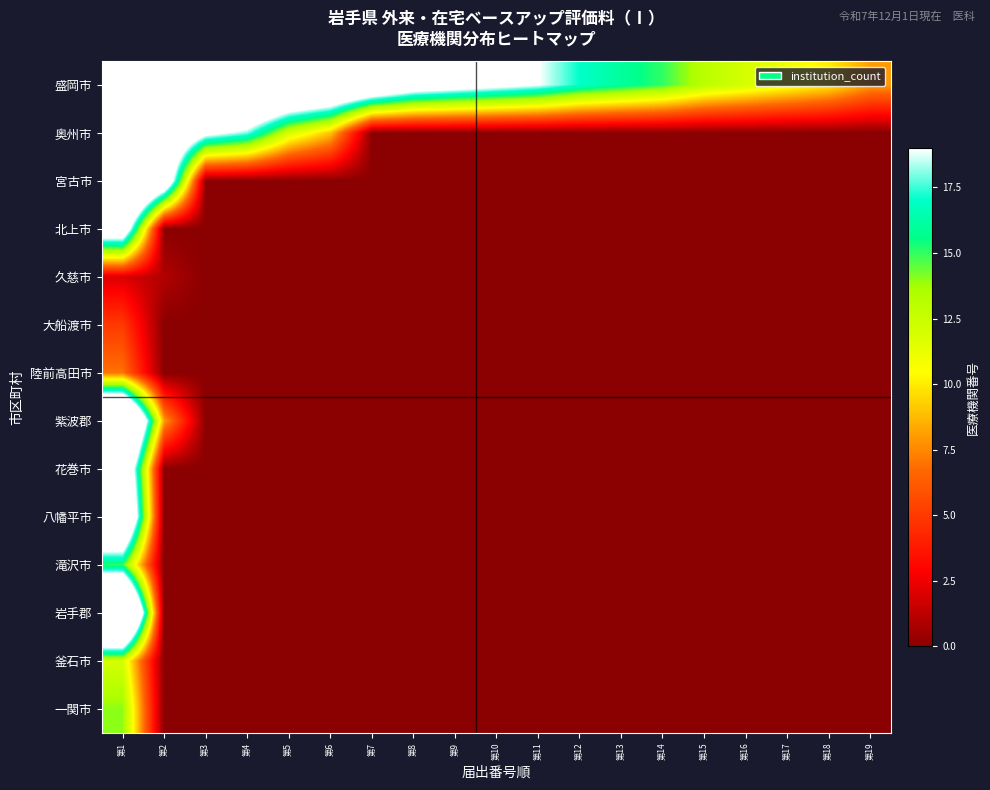

Reading left to right, transcribe all the data shown in this chart.

盛岡市: 第1=37	第2=35	第3=31	第4=30	第5=28	第6=27	第7=25	第8=22	第9=21	第10=20	第11=19	第12=17	第13=16	第14=15	第15=13	第16=12	第17=11	第18=10	第19=8
奥州市: 第1=35	第2=26	第3=20	第4=18	第5=12	第6=9	第7=0	第8=0	第9=0	第10=0	第11=0	第12=0	第13=0	第14=0	第15=0	第16=0	第17=0	第18=0	第19=0
宮古市: 第1=32	第2=24	第3=0	第4=0	第5=0	第6=0	第7=0	第8=0	第9=0	第10=0	第11=0	第12=0	第13=0	第14=0	第15=0	第16=0	第17=0	第18=0	第19=0
北上市: 第1=23	第2=0	第3=0	第4=0	第5=0	第6=0	第7=0	第8=0	第9=0	第10=0	第11=0	第12=0	第13=0	第14=0	第15=0	第16=0	第17=0	第18=0	第19=0
久慈市: 第1=2	第2=1	第3=0	第4=0	第5=0	第6=0	第7=0	第8=0	第9=0	第10=0	第11=0	第12=0	第13=0	第14=0	第15=0	第16=0	第17=0	第18=0	第19=0
大船渡市: 第1=5	第2=0	第3=0	第4=0	第5=0	第6=0	第7=0	第8=0	第9=0	第10=0	第11=0	第12=0	第13=0	第14=0	第15=0	第16=0	第17=0	第18=0	第19=0
陸前高田市: 第1=7	第2=0	第3=0	第4=0	第5=0	第6=0	第7=0	第8=0	第9=0	第10=0	第11=0	第12=0	第13=0	第14=0	第15=0	第16=0	第17=0	第18=0	第19=0
紫波郡: 第1=34	第2=8	第3=0	第4=0	第5=0	第6=0	第7=0	第8=0	第9=0	第10=0	第11=0	第12=0	第13=0	第14=0	第15=0	第16=0	第17=0	第18=0	第19=0
花巻市: 第1=26	第2=0	第3=0	第4=0	第5=0	第6=0	第7=0	第8=0	第9=0	第10=0	第11=0	第12=0	第13=0	第14=0	第15=0	第16=0	第17=0	第18=0	第19=0
八幡平市: 第1=29	第2=0	第3=0	第4=0	第5=0	第6=0	第7=0	第8=0	第9=0	第10=0	第11=0	第12=0	第13=0	第14=0	第15=0	第16=0	第17=0	第18=0	第19=0
滝沢市: 第1=15	第2=0	第3=0	第4=0	第5=0	第6=0	第7=0	第8=0	第9=0	第10=0	第11=0	第12=0	第13=0	第14=0	第15=0	第16=0	第17=0	第18=0	第19=0
岩手郡: 第1=37	第2=0	第3=0	第4=0	第5=0	第6=0	第7=0	第8=0	第9=0	第10=0	第11=0	第12=0	第13=0	第14=0	第15=0	第16=0	第17=0	第18=0	第19=0
釜石市: 第1=12	第2=0	第3=0	第4=0	第5=0	第6=0	第7=0	第8=0	第9=0	第10=0	第11=0	第12=0	第13=0	第14=0	第15=0	第16=0	第17=0	第18=0	第19=0
一関市: 第1=14	第2=0	第3=0	第4=0	第5=0	第6=0	第7=0	第8=0	第9=0	第10=0	第11=0	第12=0	第13=0	第14=0	第15=0	第16=0	第17=0	第18=0	第19=0